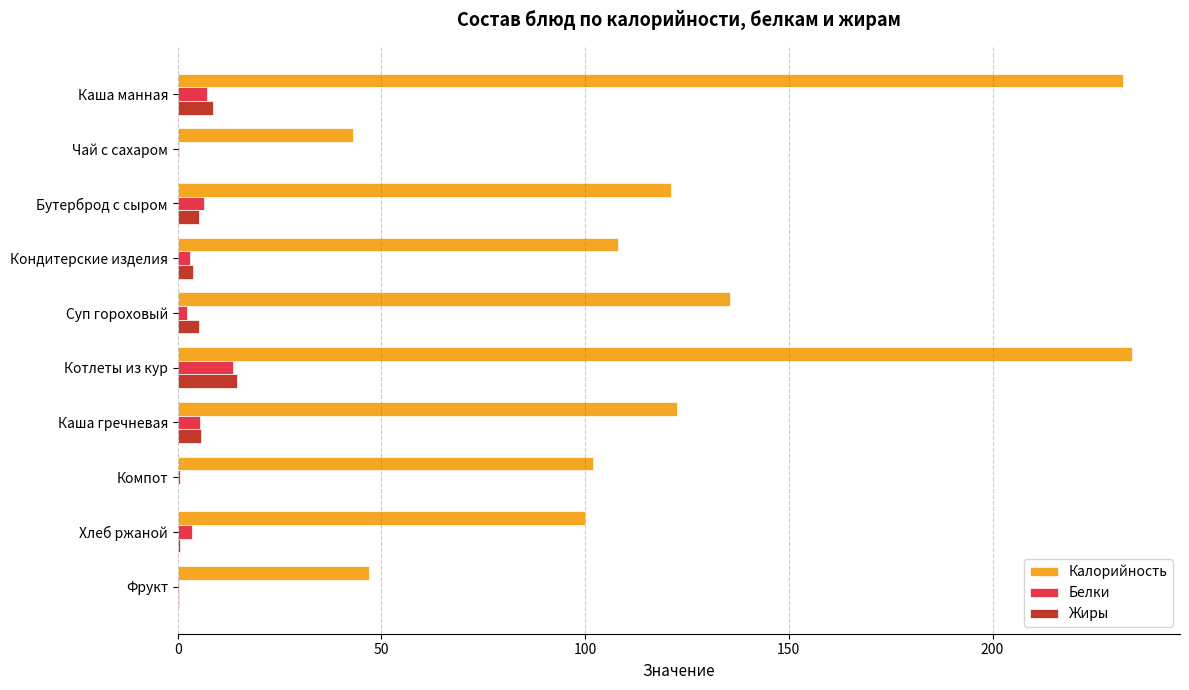

What is the sum of all Калорийность values?

1245.3